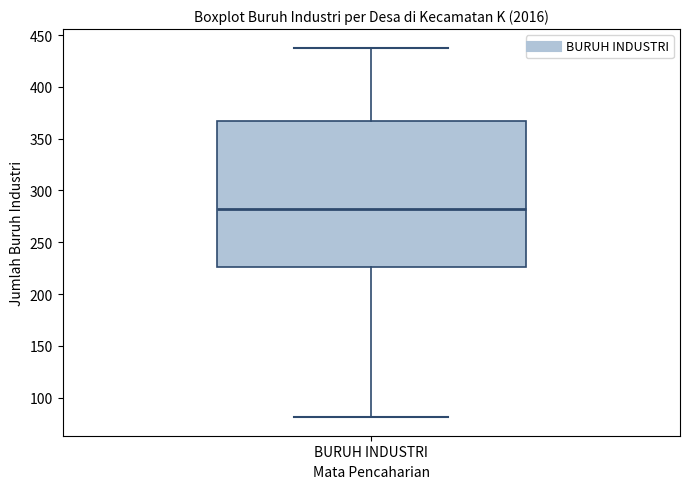

Where does the upper whisker of the box for BURUH INDUSTRI end on the y-axis? The values are not printed on the chart, so give them approximately, as read against the axis.

440